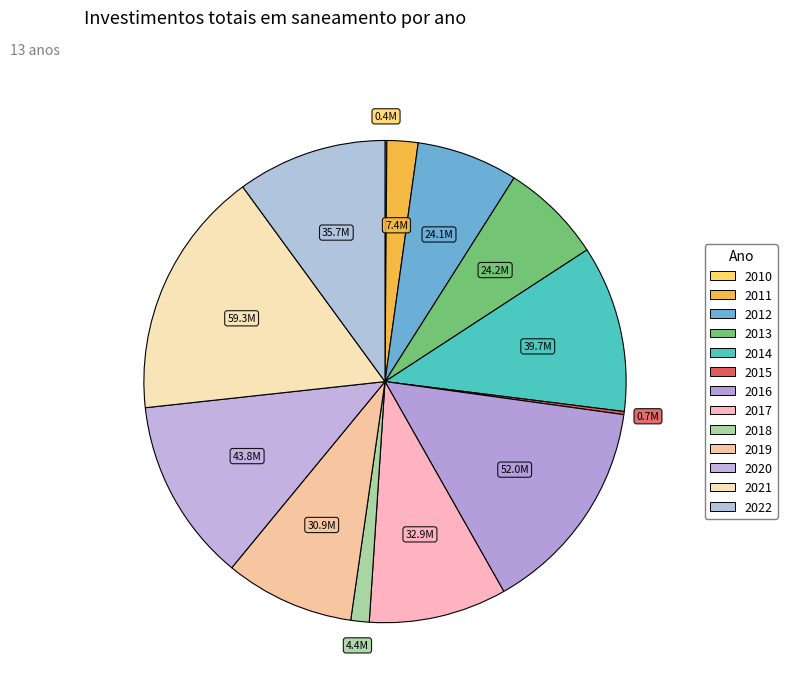

To the nearest percent, what is the difference between the largest and smallest slice percentages?

17%